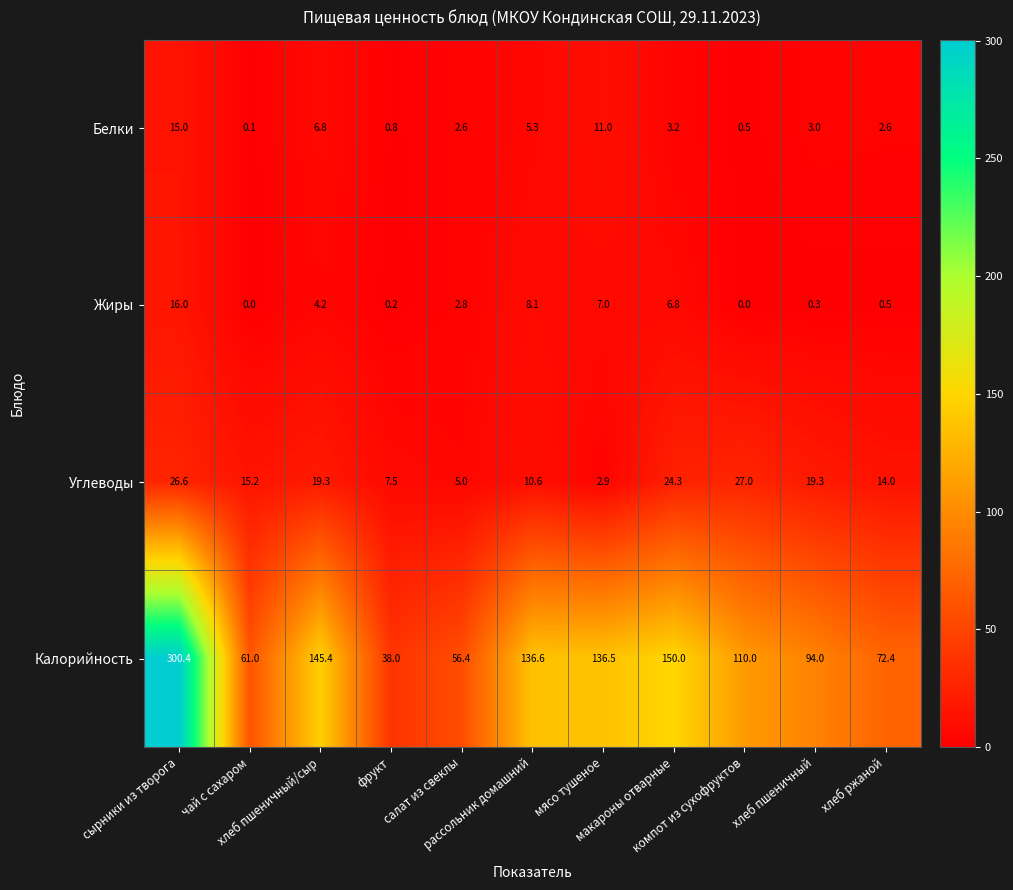

Rank the series by their maximum value, from highest to lowest.

Калорийность, Углеводы, Жиры, Белки